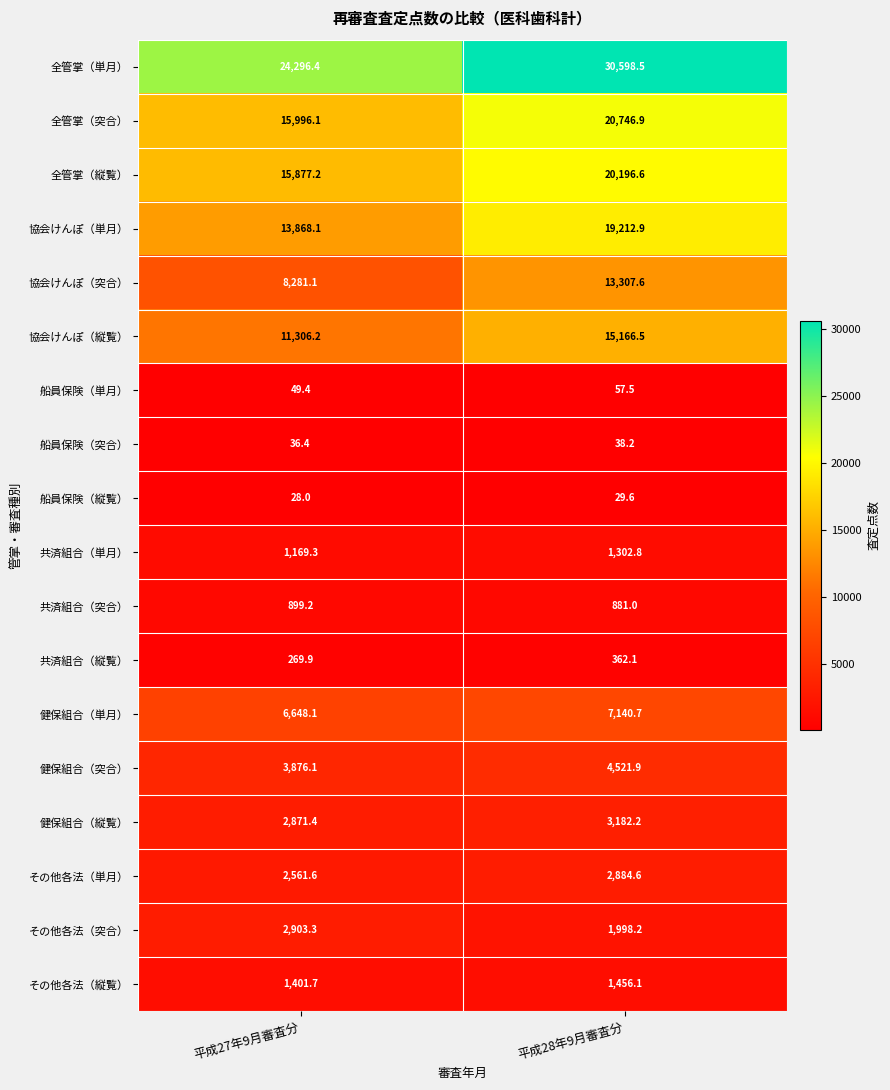

How many series are shown in this chart?

18